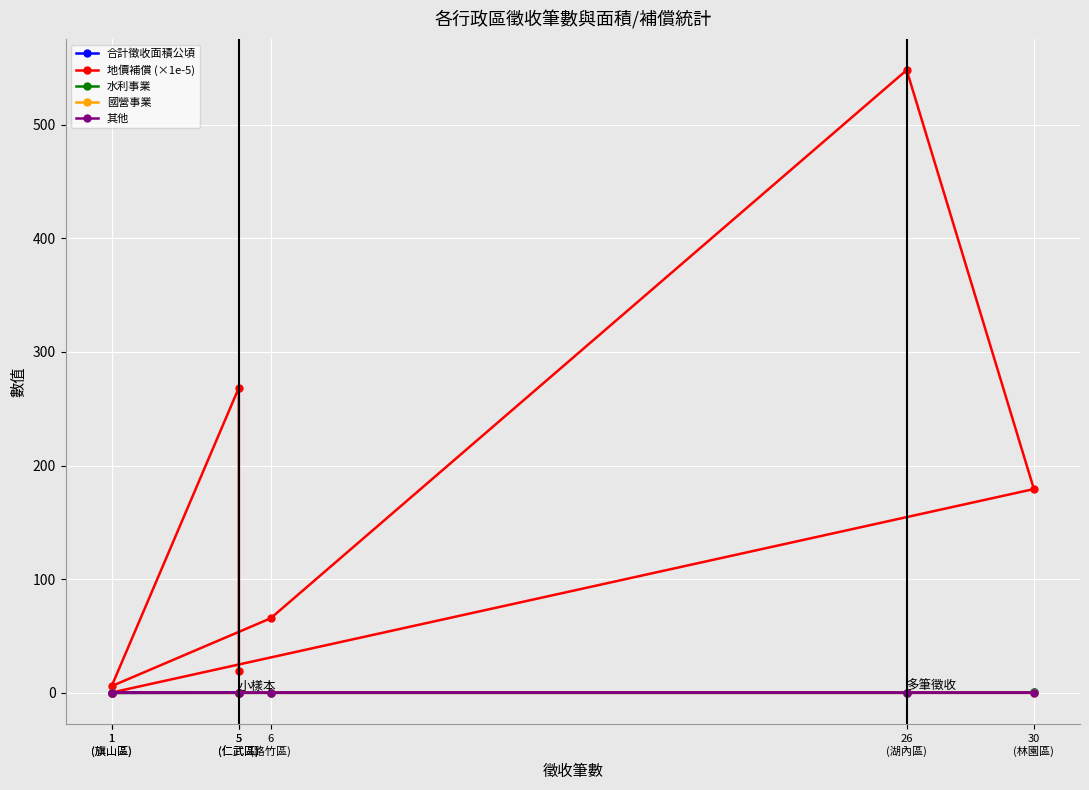

The value of 地價補償 (×1e-5) at 1
(旗山區) is 0.2. True or false?

True